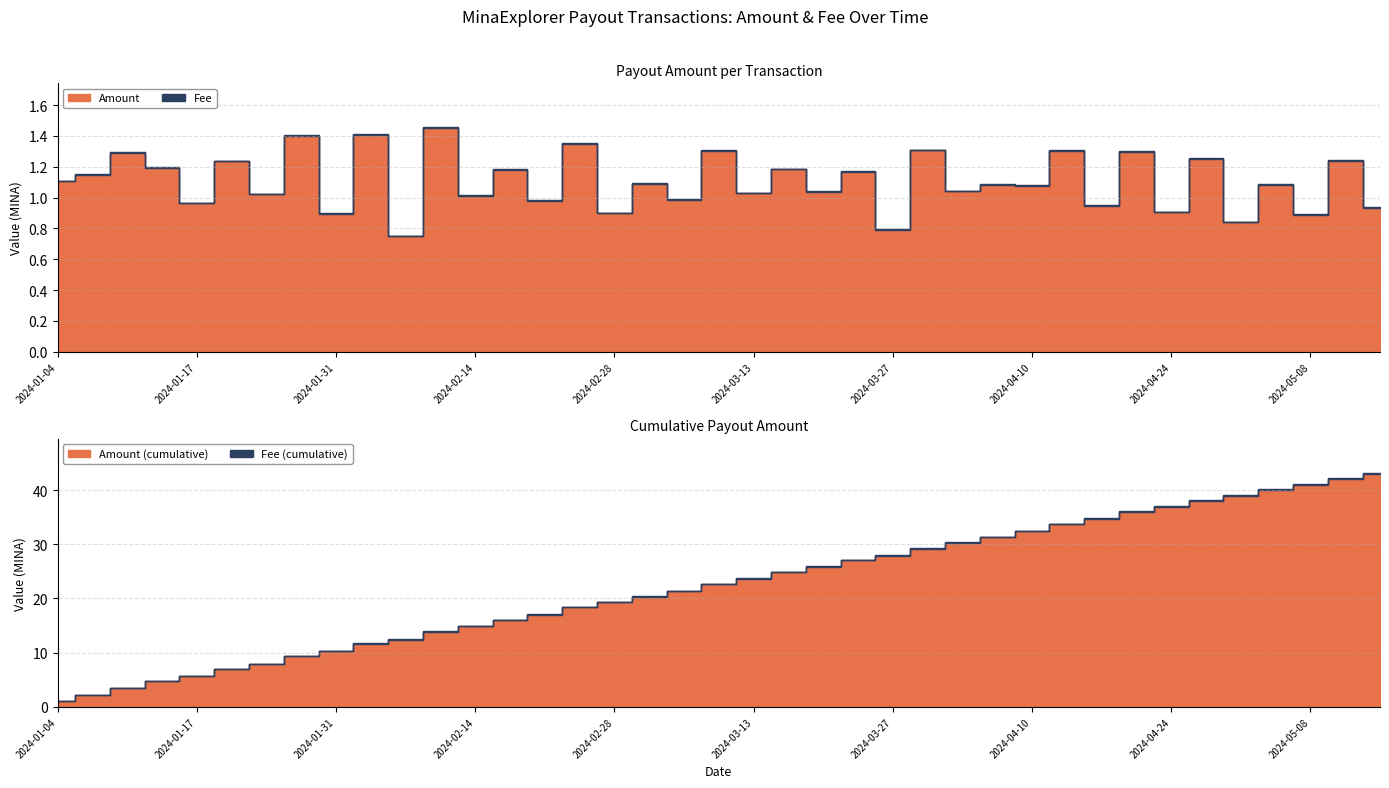

What position from the right is 2024-04-14?

10